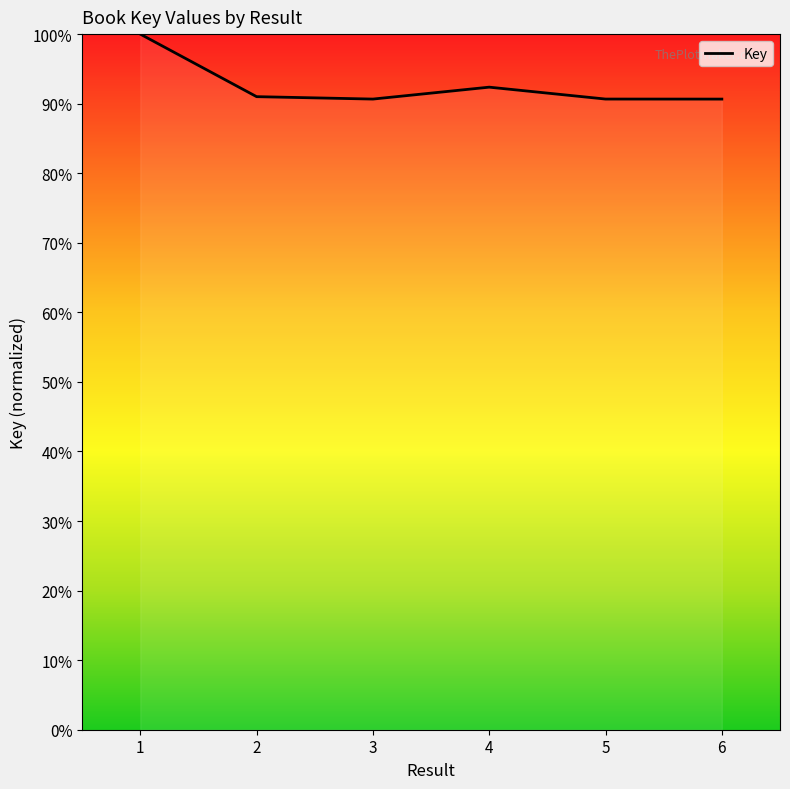

What is the change in value from 1 to 6?

-9.3